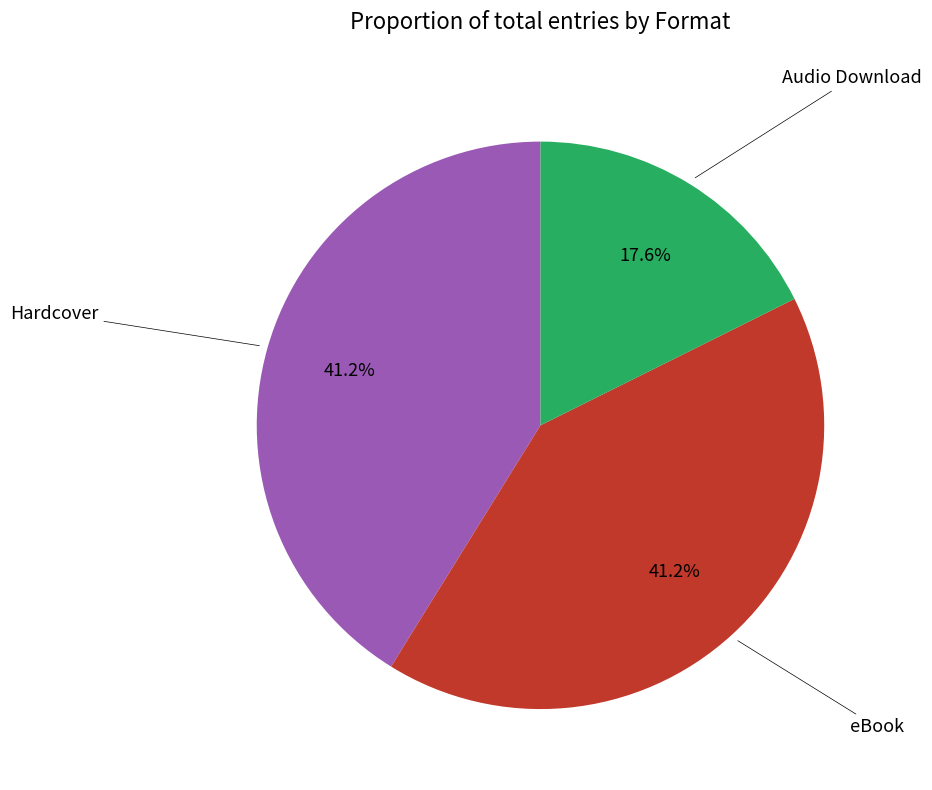

To the nearest percent, what is the average slice percentage?

33%